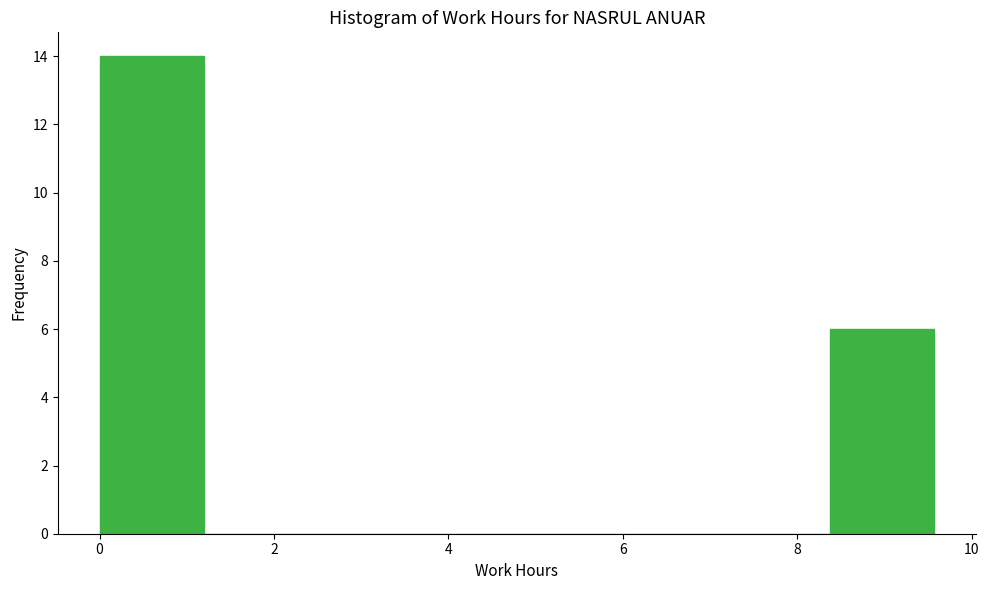

Reading left to right, list every bar in this chart as the range it spans on the x-axis followed by its height. Neither the bar edges nor the heights are printed on the chart, so give them approximately, as read against the axes.

0.0 to 1.2: 14
1.2 to 2.4: 0
2.4 to 3.6: 0
3.6 to 4.8: 0
4.8 to 6.0: 0
6.0 to 7.2: 0
7.2 to 8.4: 0
8.4 to 9.6: 6